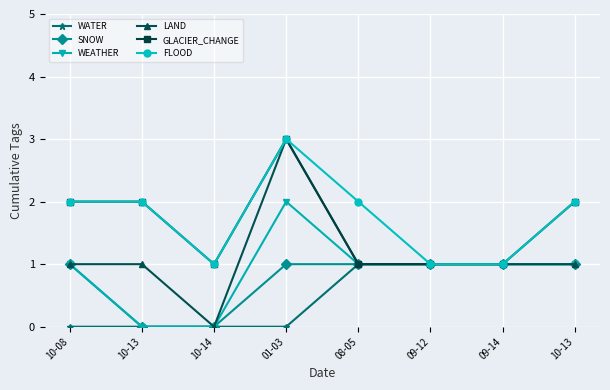

Between 10-08 and 10-14, which series saw the biggest shift?

SNOW